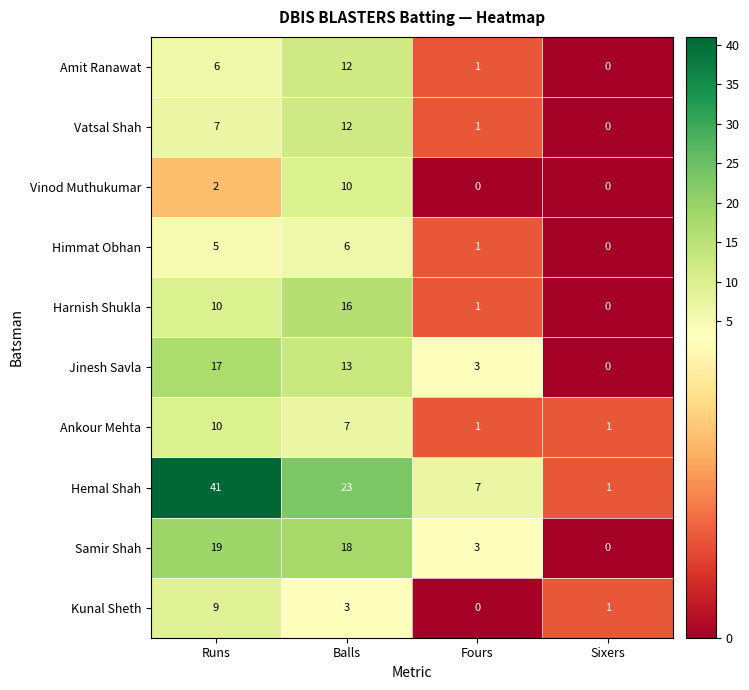

What is the spread (max minus min) of values at Balls?

20